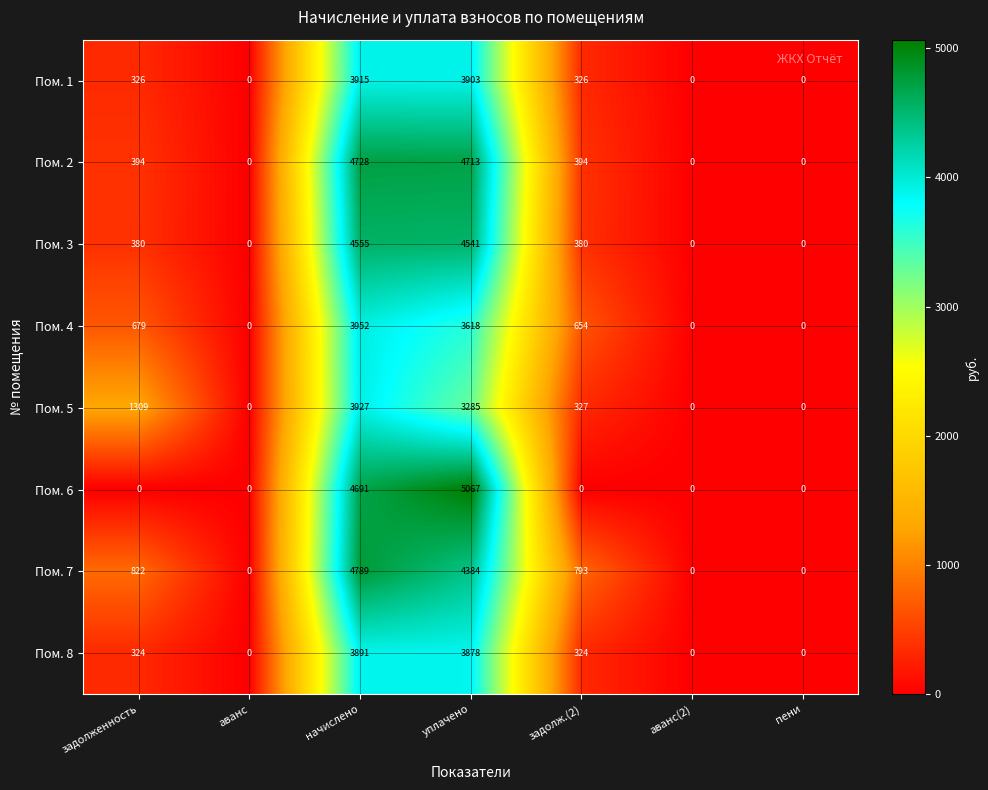

What is the average value of the Пом. 6 series?

1394